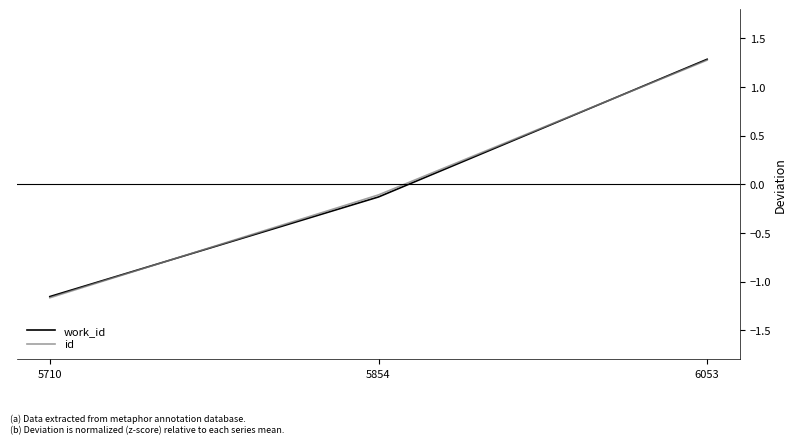

List the labels in order of work_id value, smallest first.

5710, 5854, 6053